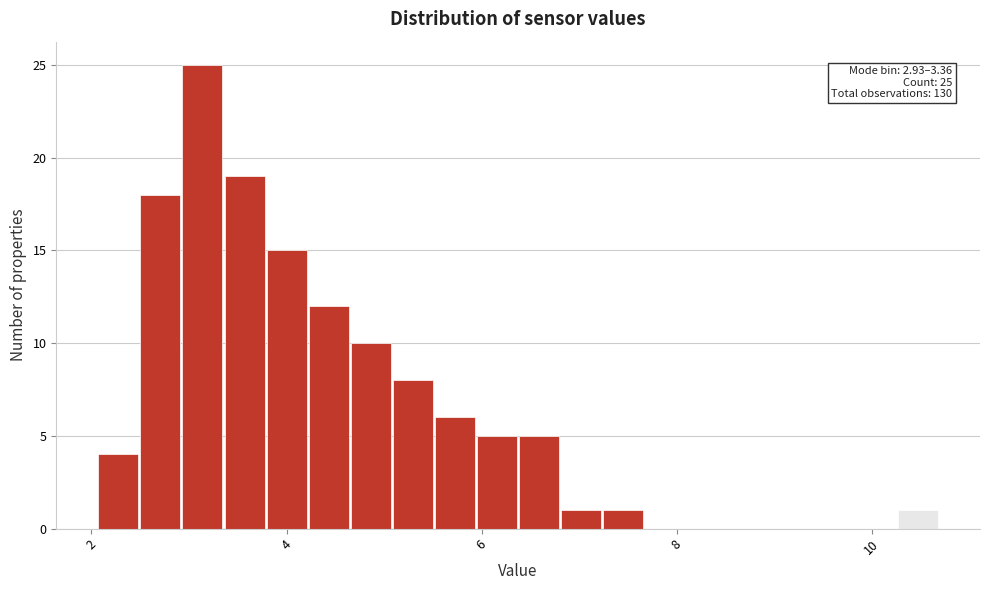

Around what value on the x-axis is the tallest bar? Give the approximate position of its centre, as read against the axis.

3.2